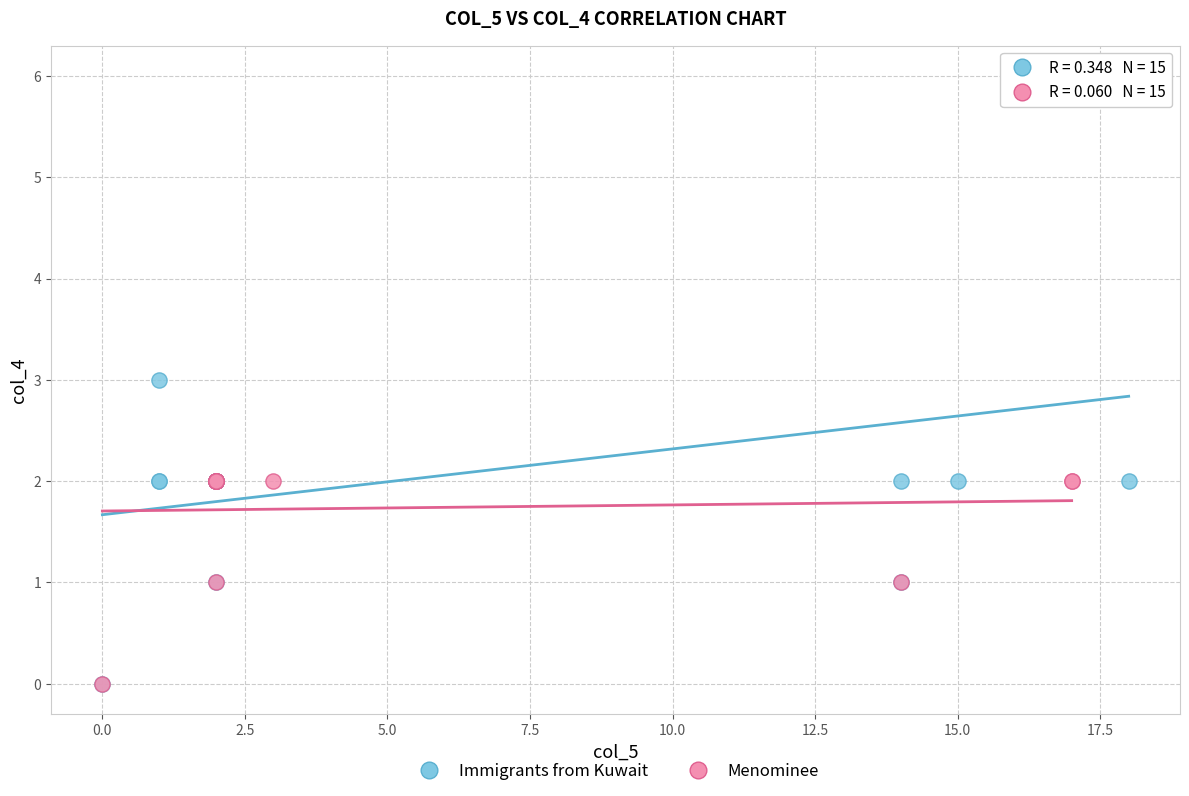

Which series contains the highest Y value?

Immigrants from Kuwait